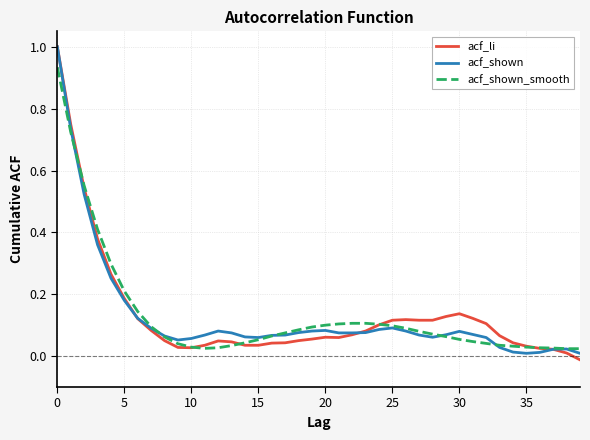

What is the highest value of the acf_li series?

1.0